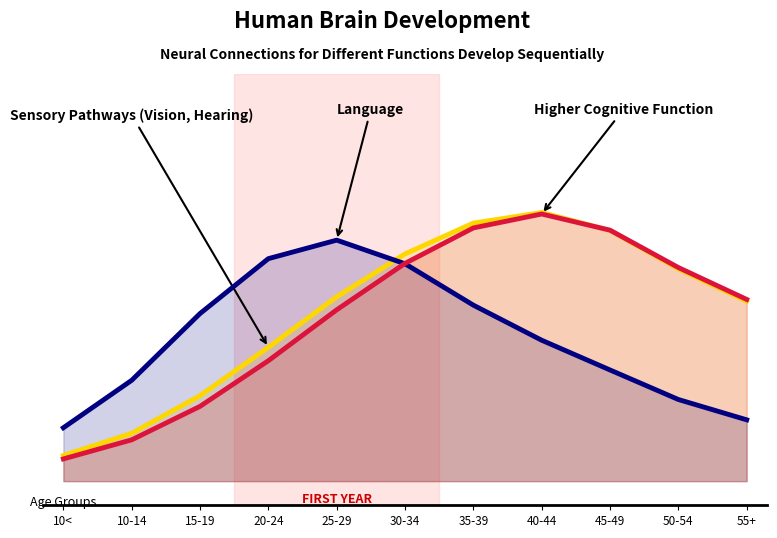

How many lines are shown in the chart?

3